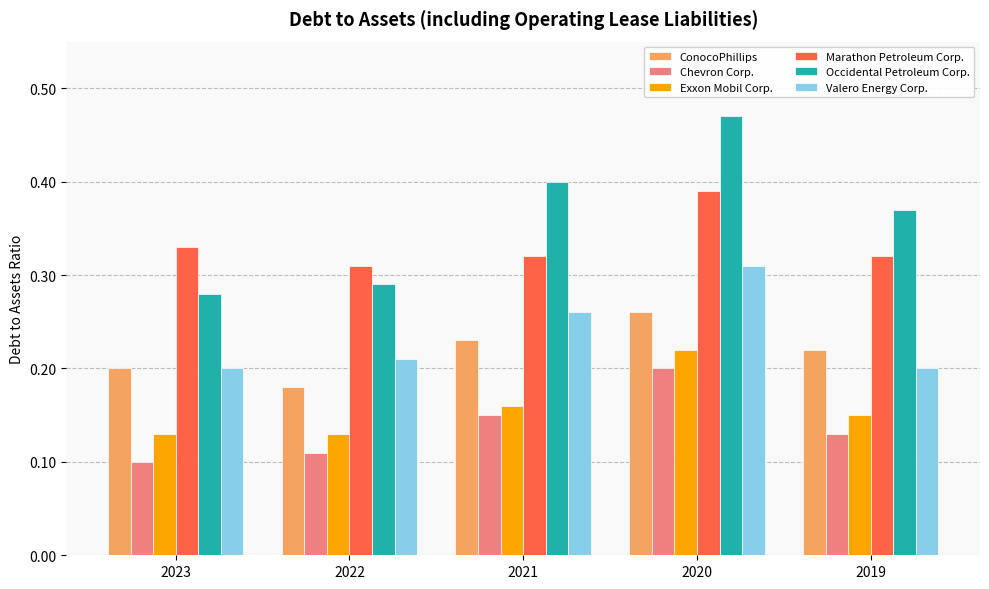

Which series has the largest total across all categories?

Occidental Petroleum Corp.